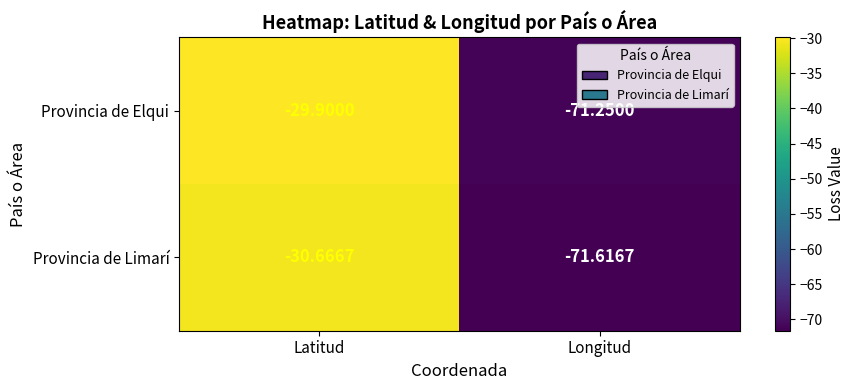

At which category is the sum across all series the highest?

Latitud